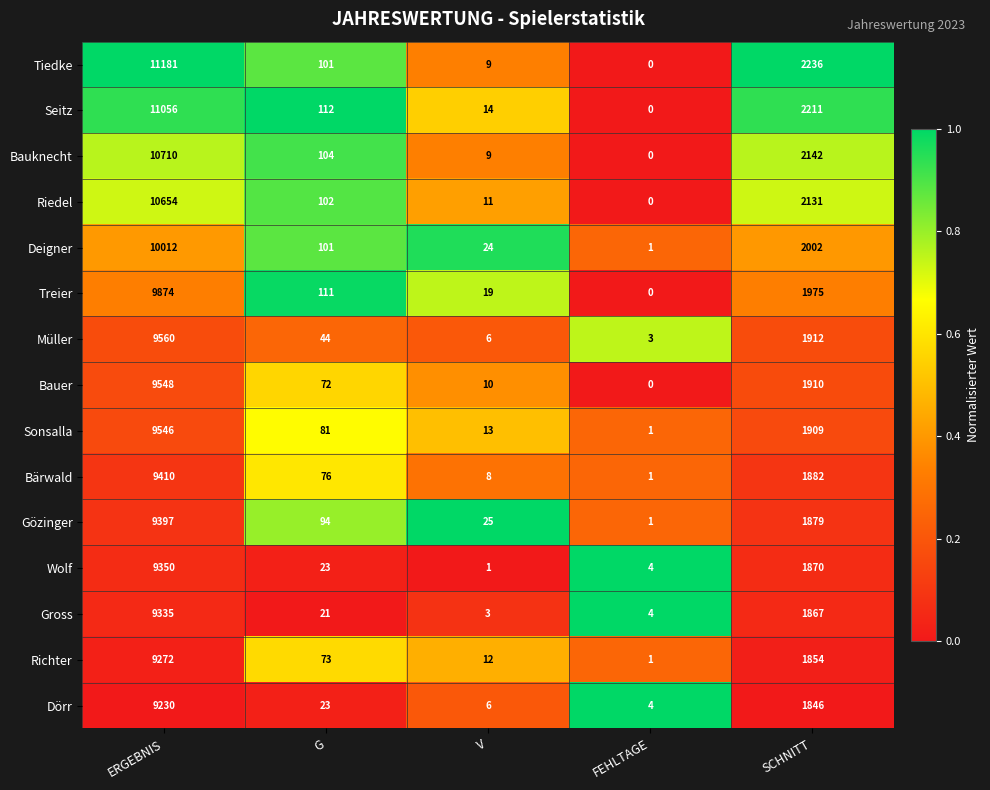

What is the spread (max minus min) of values at ERGEBNIS?

1951